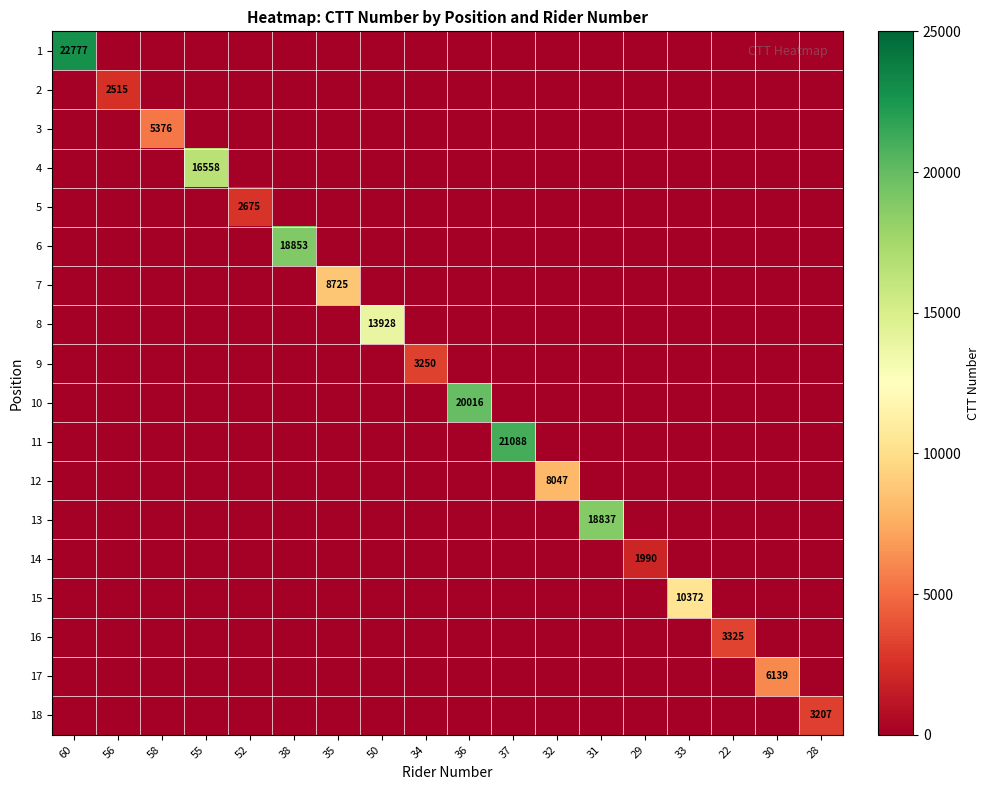

The value of 7 at 37 is 3326. True or false?

False